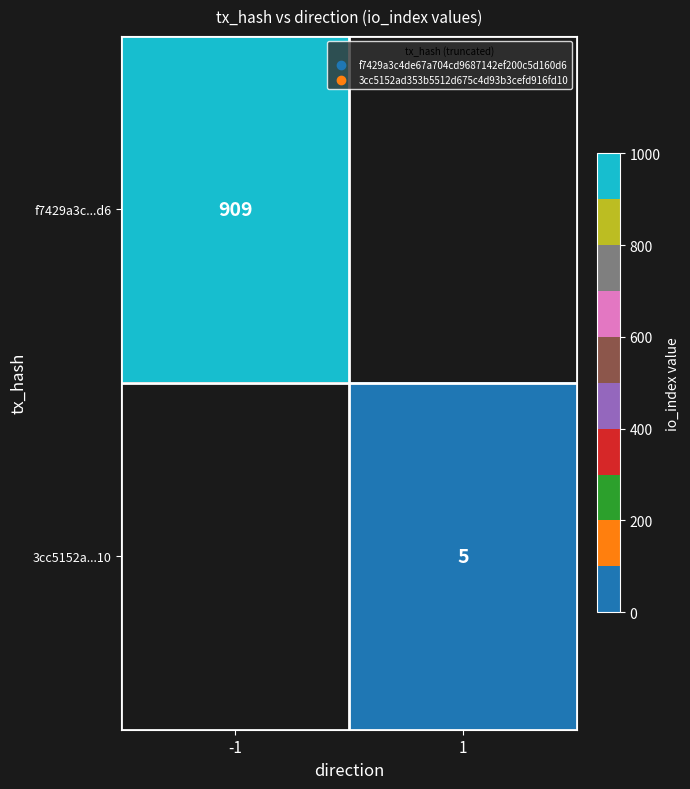

What is the lowest value of the f7429a3c...d6 series?

909.0